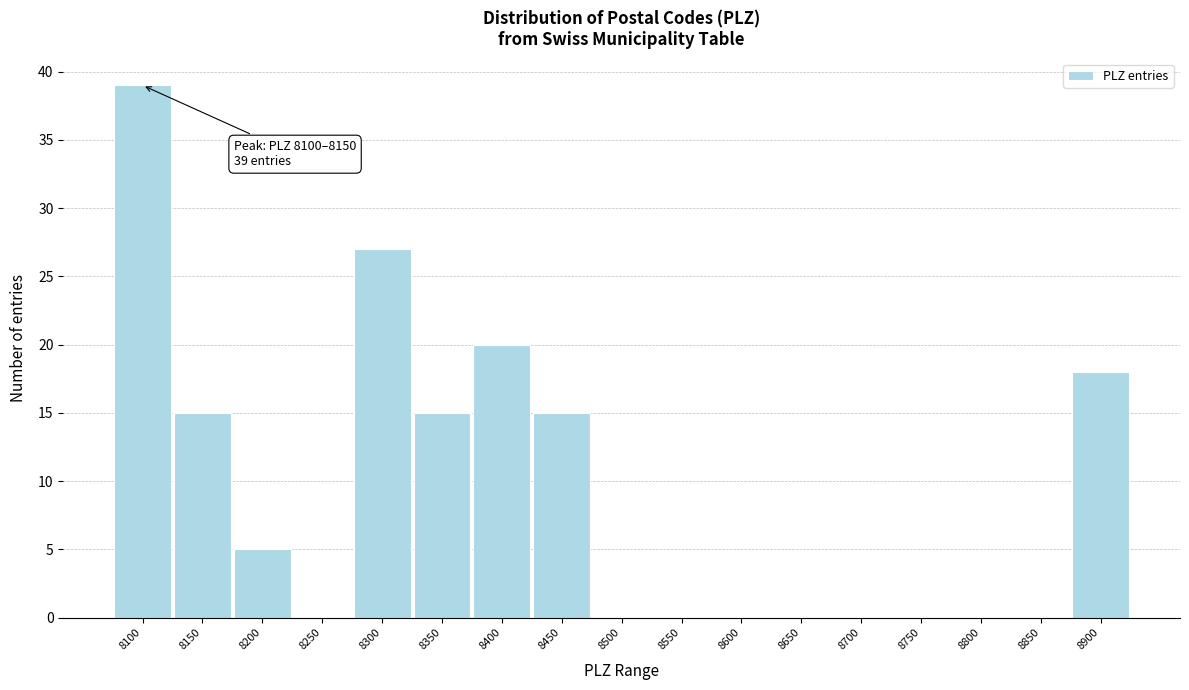

Reading right to left, transcribe all the data shown in this chart.

8900=18	8850=0	8800=0	8750=0	8700=0	8650=0	8600=0	8550=0	8500=0	8450=15	8400=20	8350=15	8300=27	8250=0	8200=5	8150=15	8100=39